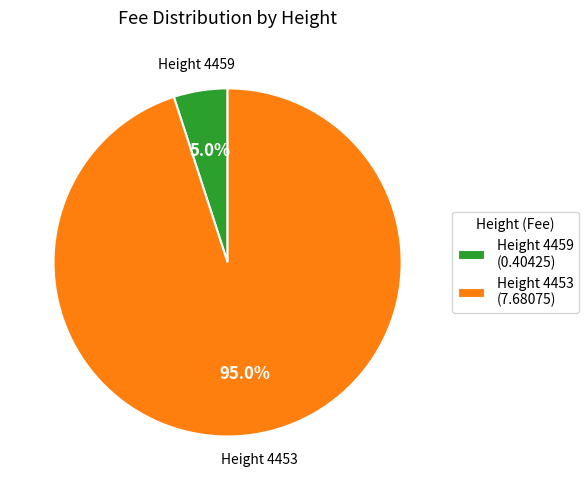

Do Height 4453 (7.68075) and Height 4459 (0.40425) together represent more than half of the pie?

Yes